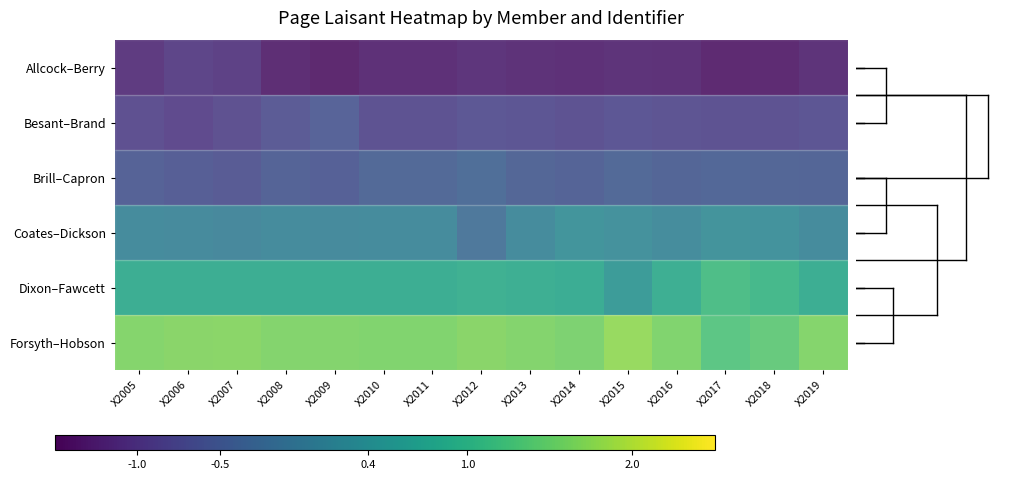

At which category does the chart reach its minimum across all series?

X2009